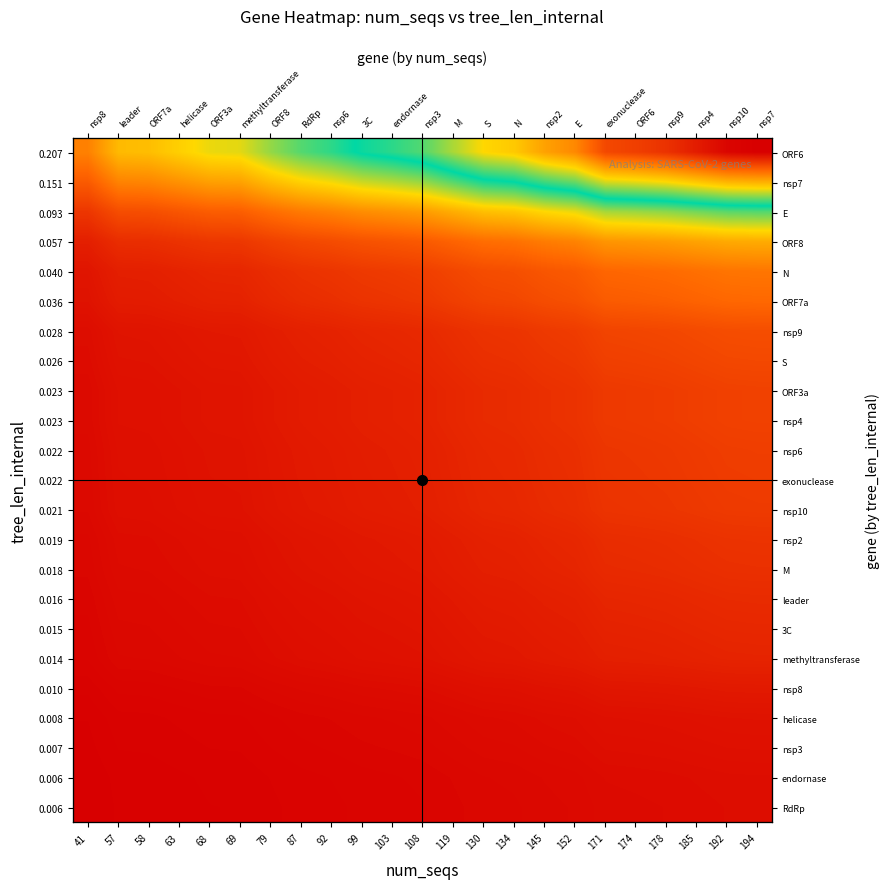

Count the number of categories in the chart.

23